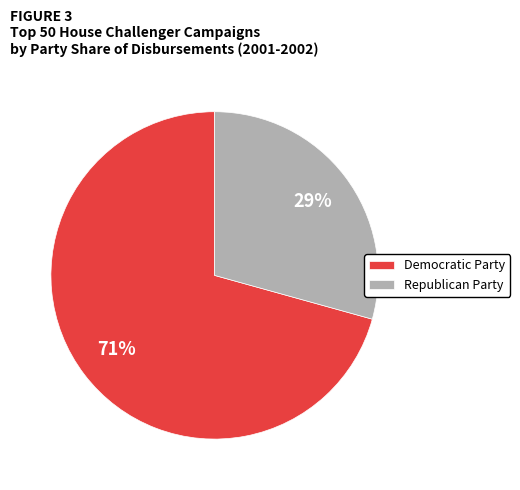

To the nearest percent, what portion does Democratic Party represent?

71%